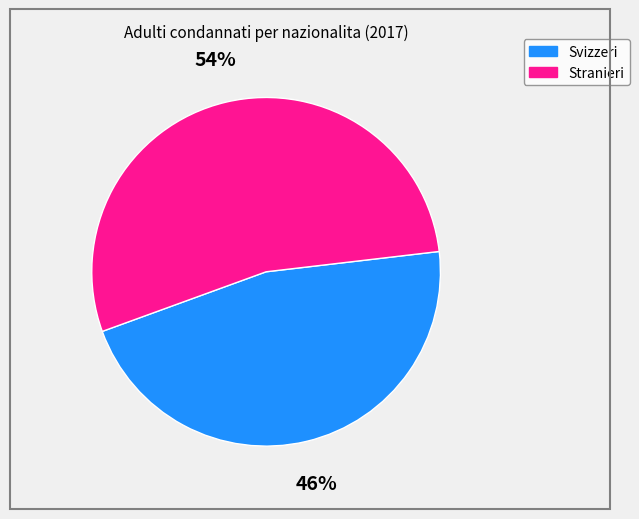

Is there any slice that represents more than half of the pie?

Yes